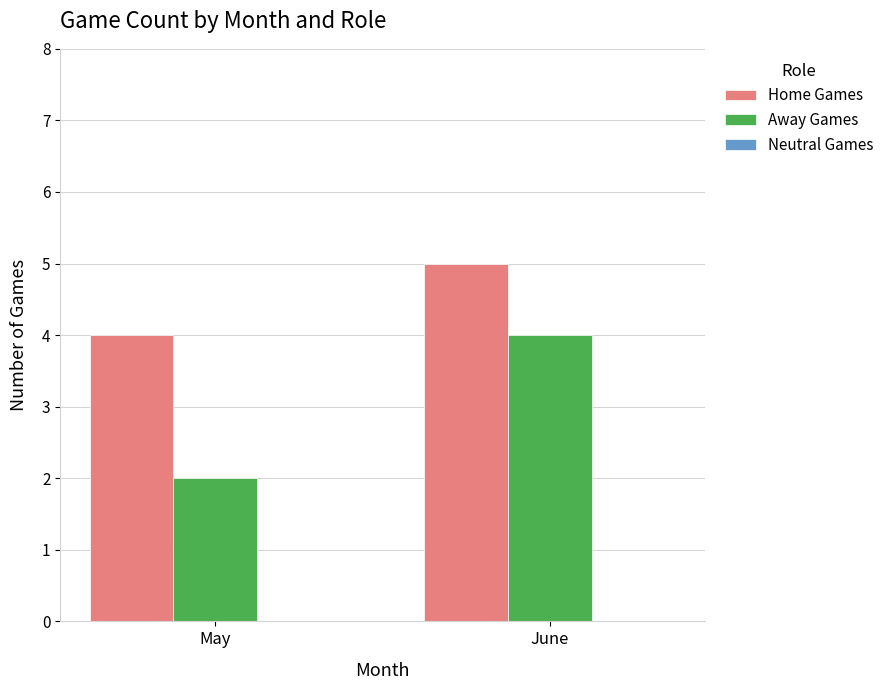

Rank the series by their maximum value, from lowest to highest.

Away Games, Home Games